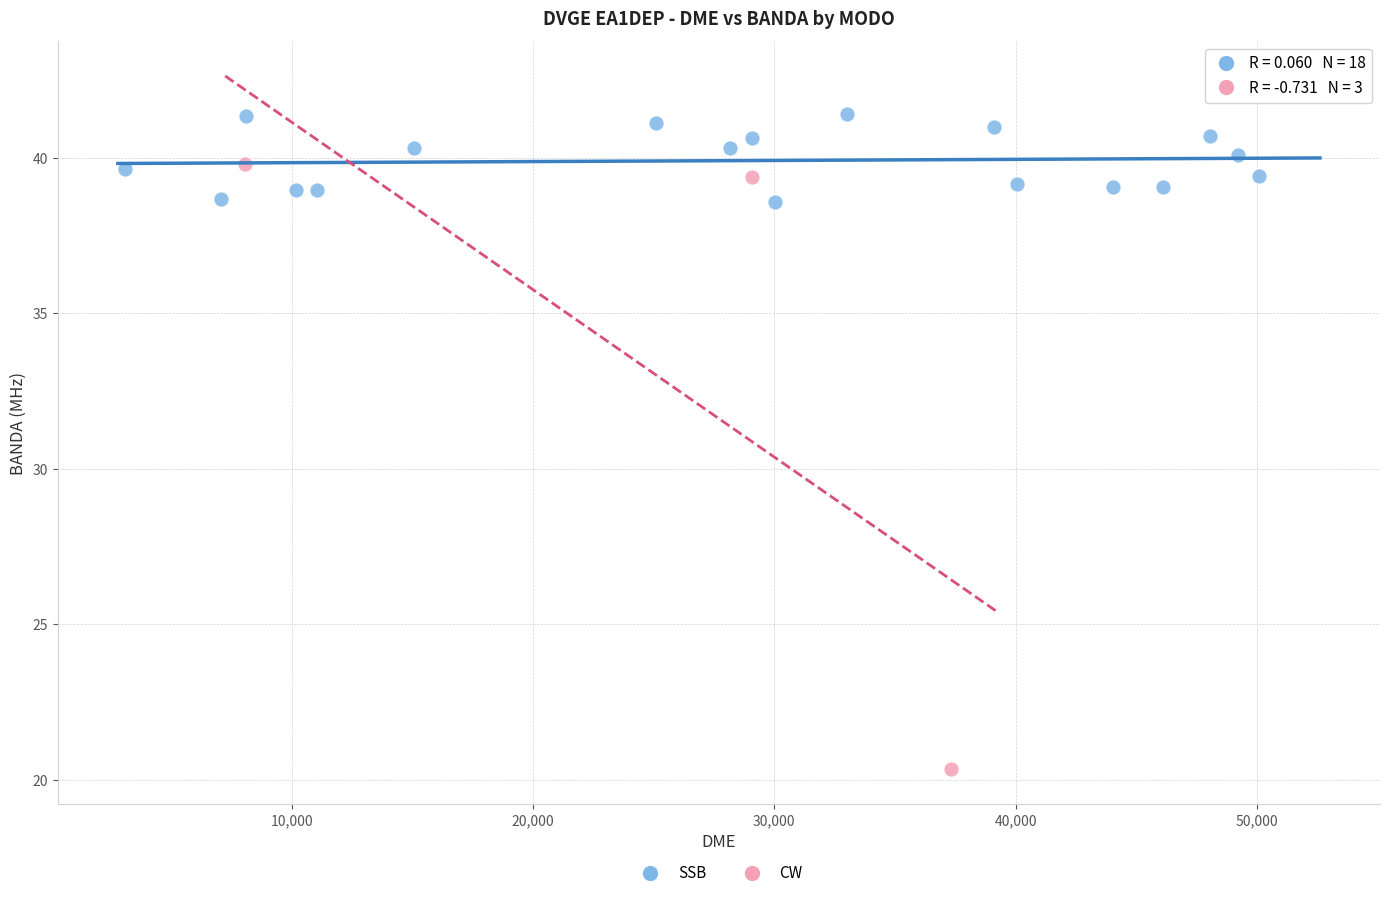

Which series reaches the minimum Y coordinate?

CW